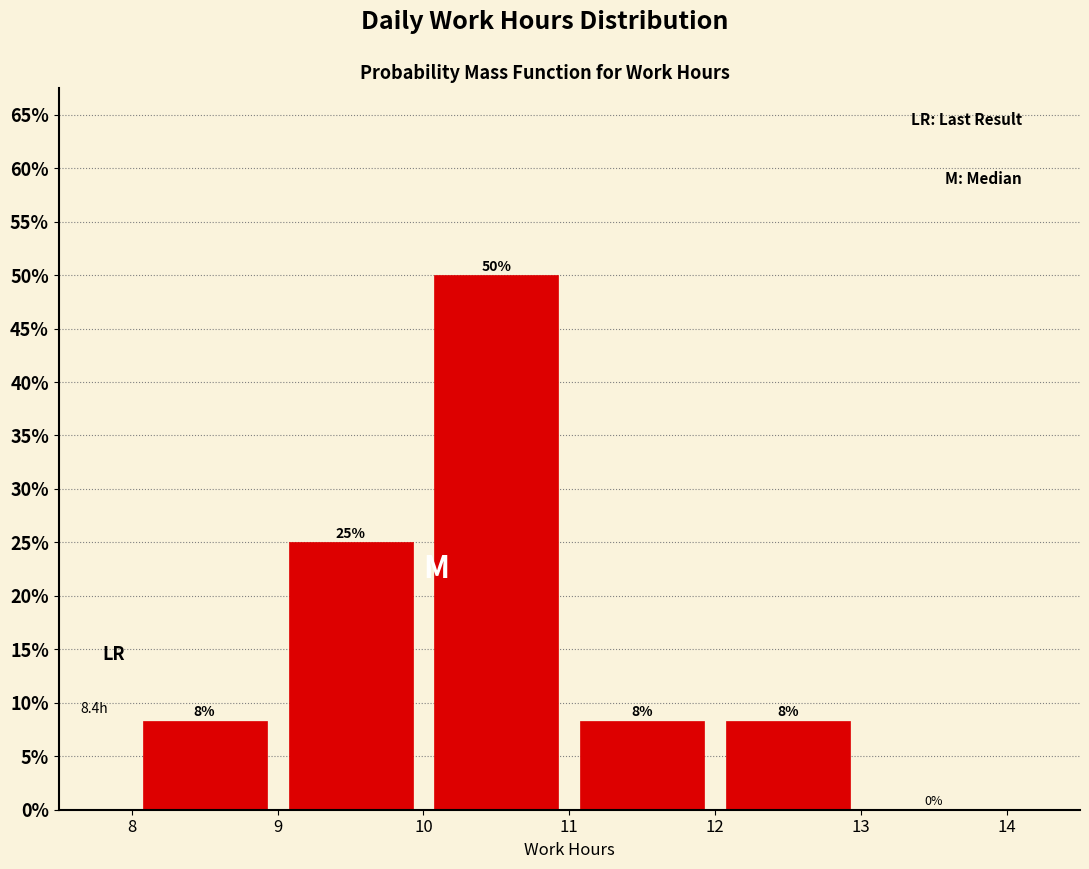

Over which range of the x-axis is the bar tallest?

10 to 11